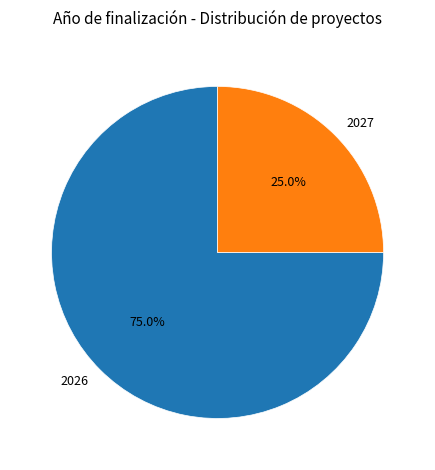

Approximately how many times larger is the value at 2026 compared to 2027?

3.0